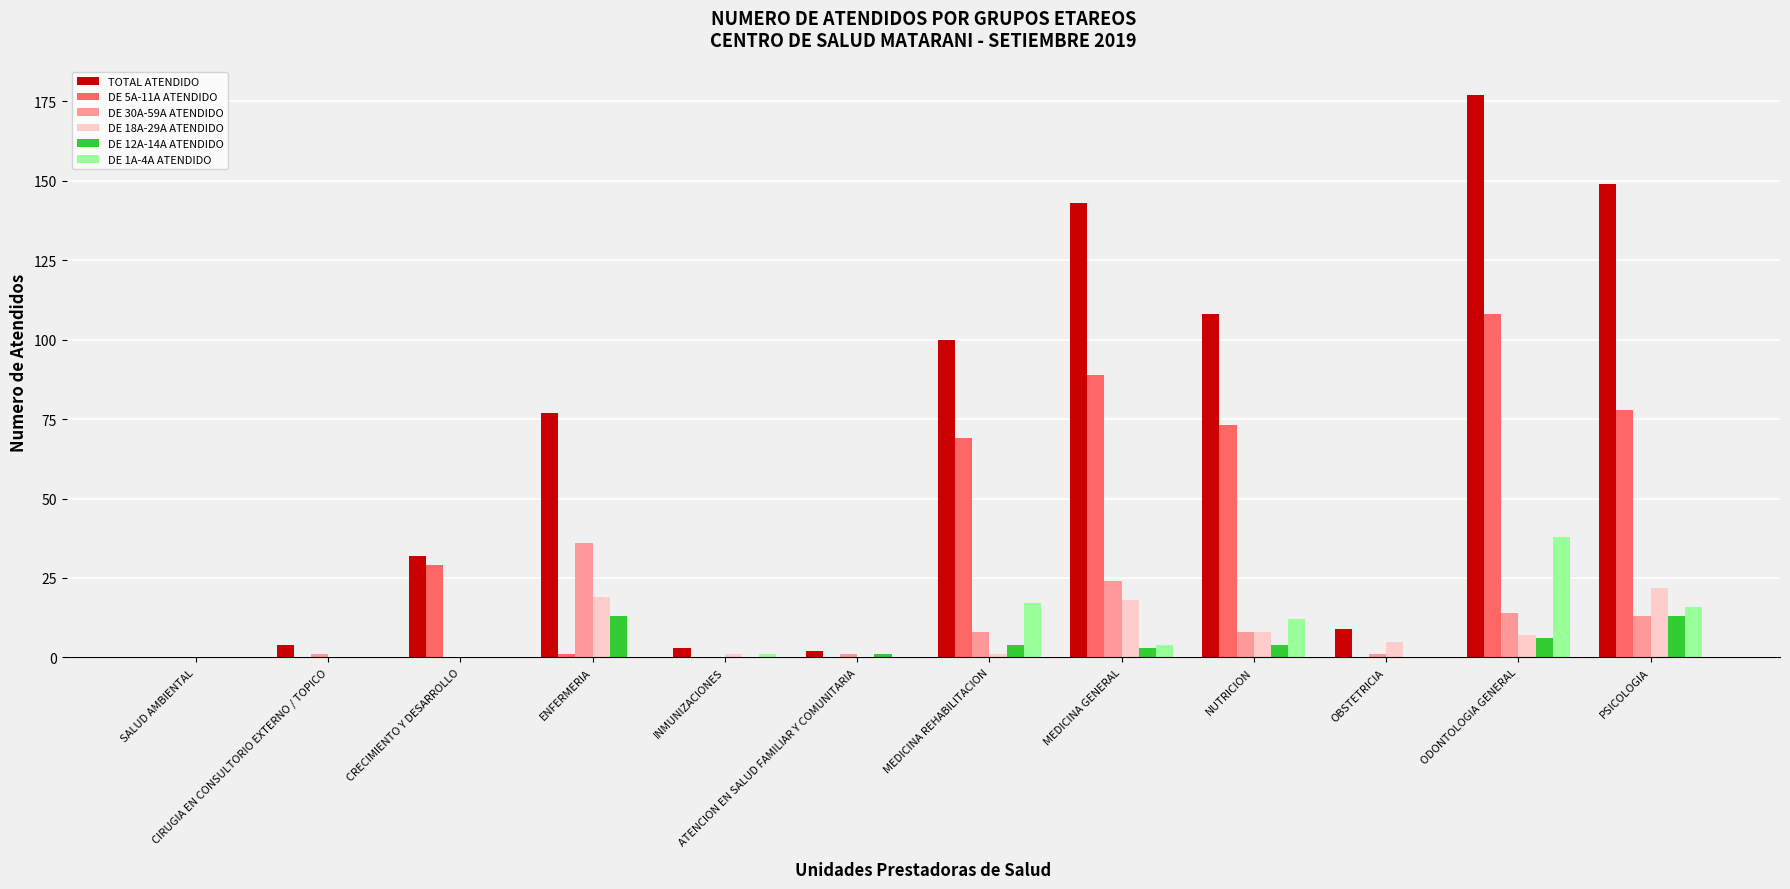

Which series has the largest total across all categories?

TOTAL ATENDIDO